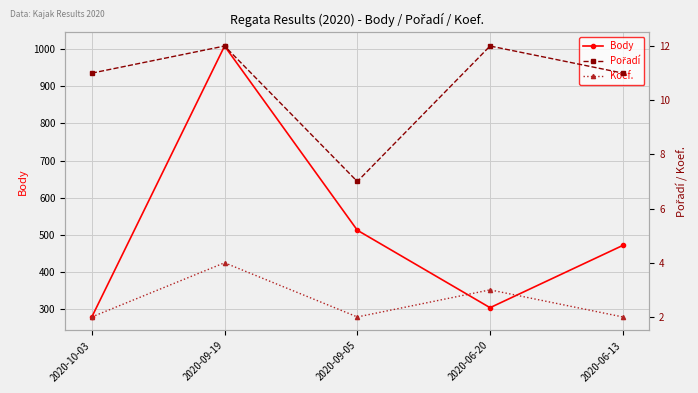

At which label is Pořadí closest to 9?

2020-10-03